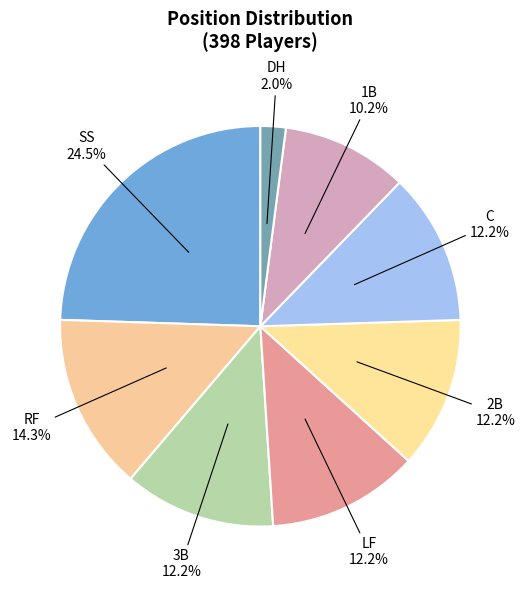

To the nearest percent, what percentage of the pie is LF?

12%